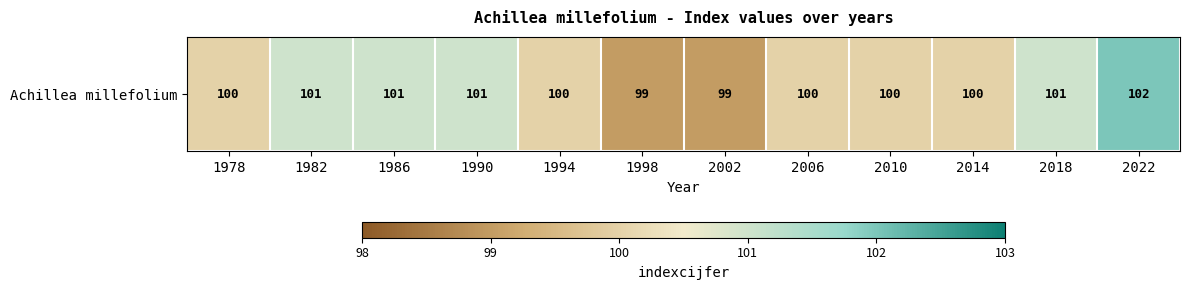

At which category does the chart reach its minimum across all series?

1998